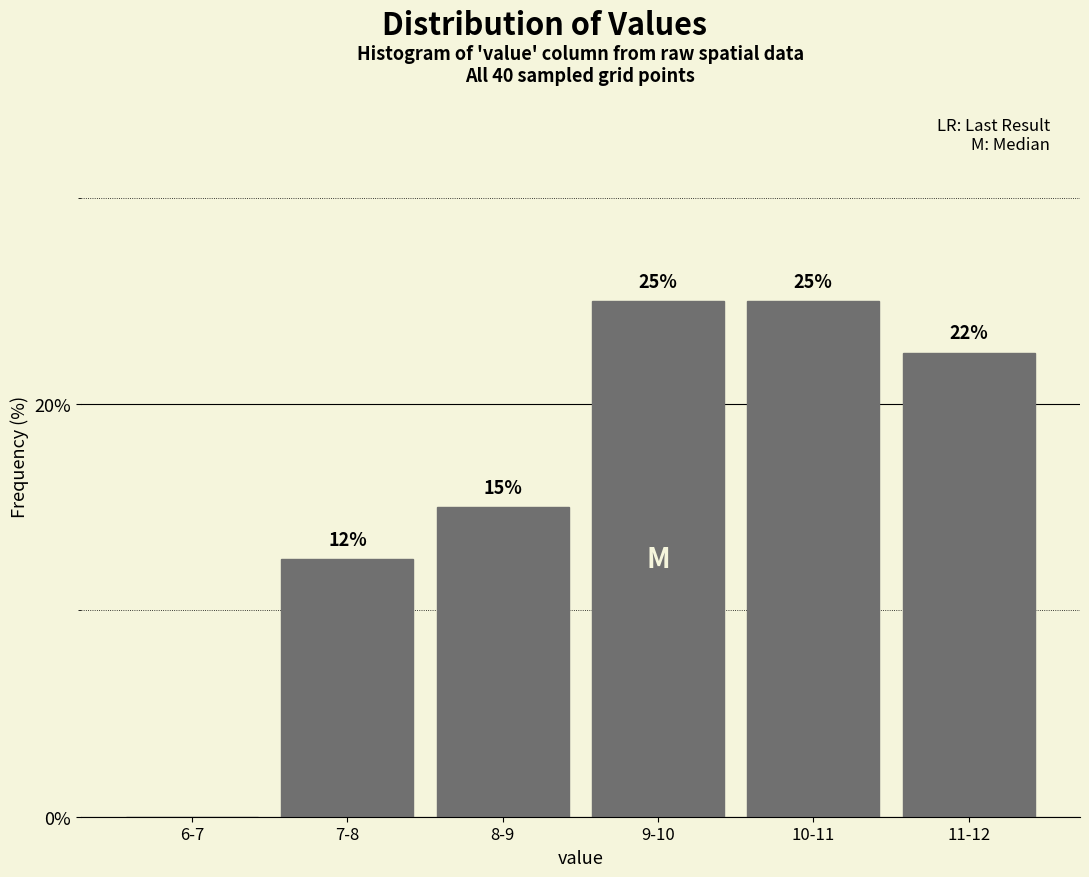

What is the sum of the values at 6-7 and 8-9?

15.0